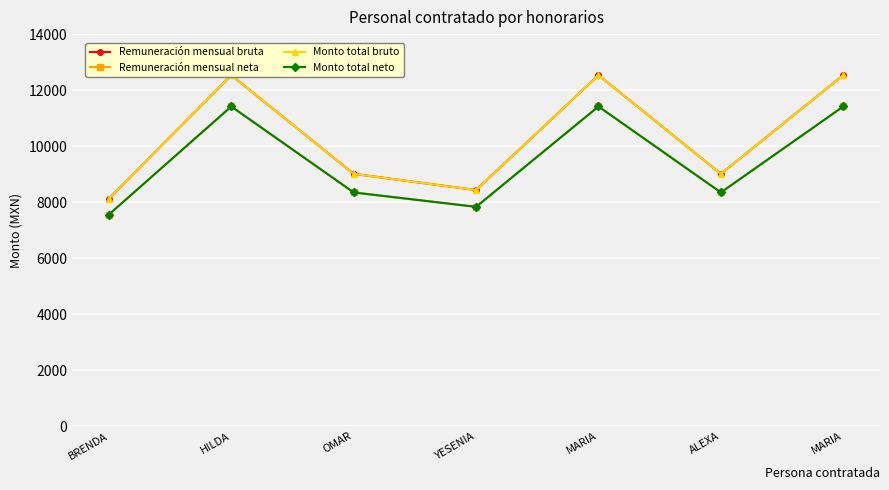

Reading left to right, list all the values displayed in this chart.

Remuneración mensual bruta: 8123.0	12534.0	9009.0	8432.0	12534.0	9009.0	12534.0
Remuneración mensual neta: 7556.3	11415.4	8345.9	7831.7	11415.4	8345.9	11415.4
Monto total bruto: 8123.0	12534.0	9009.0	8432.0	12534.0	9009.0	12534.0
Monto total neto: 7556.3	11415.4	8345.9	7831.7	11415.4	8345.9	11415.4